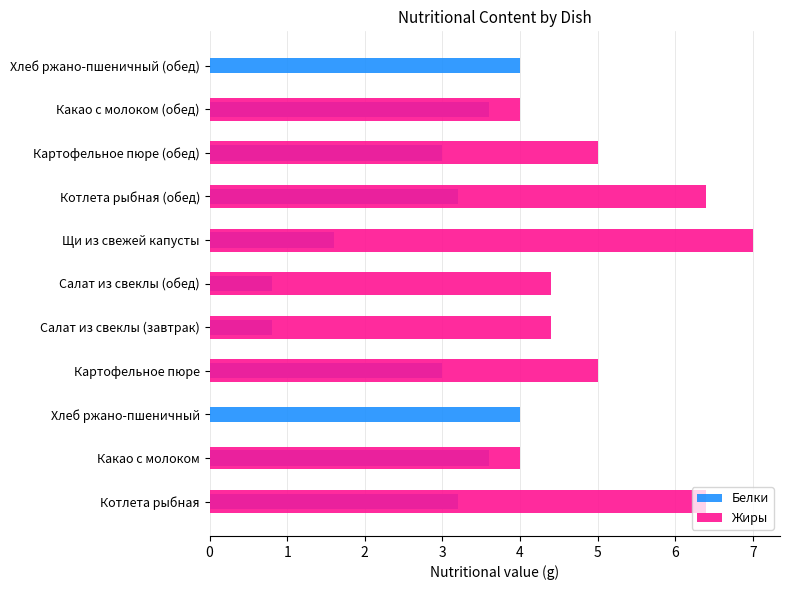

What are all the series names shown in the legend?

Белки, Жиры